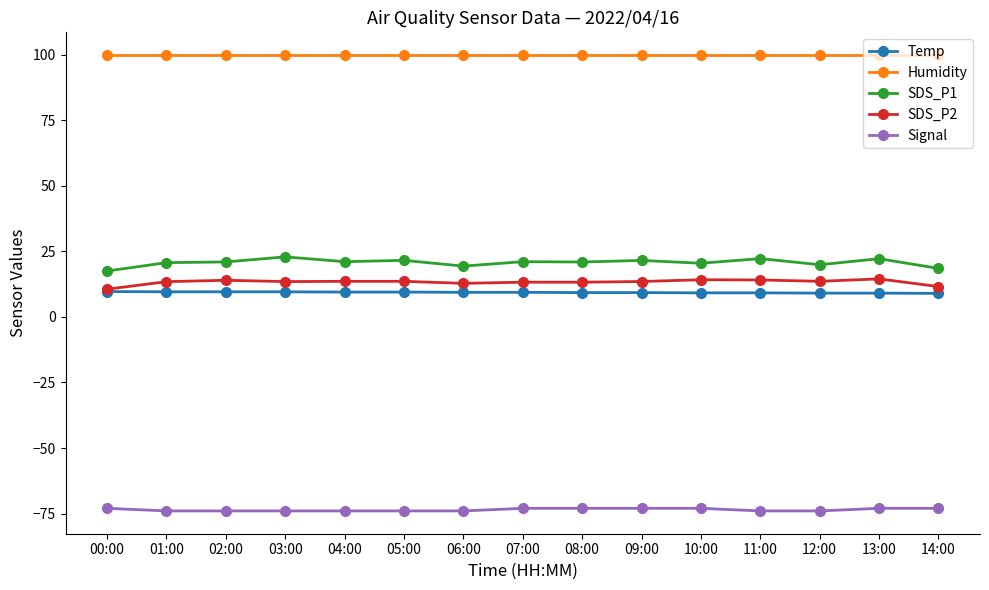

Is it true that Humidity equals 25.7 at 06:00?

False